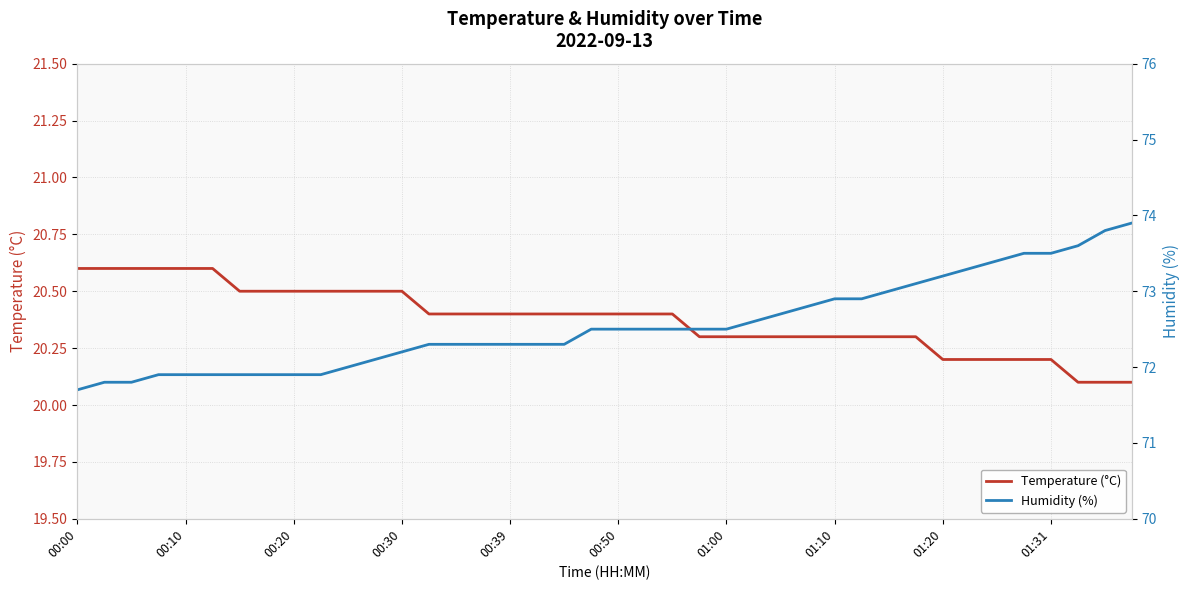

True or false: Temperature (°C) has more than 0 points higher than both neighbors.

False